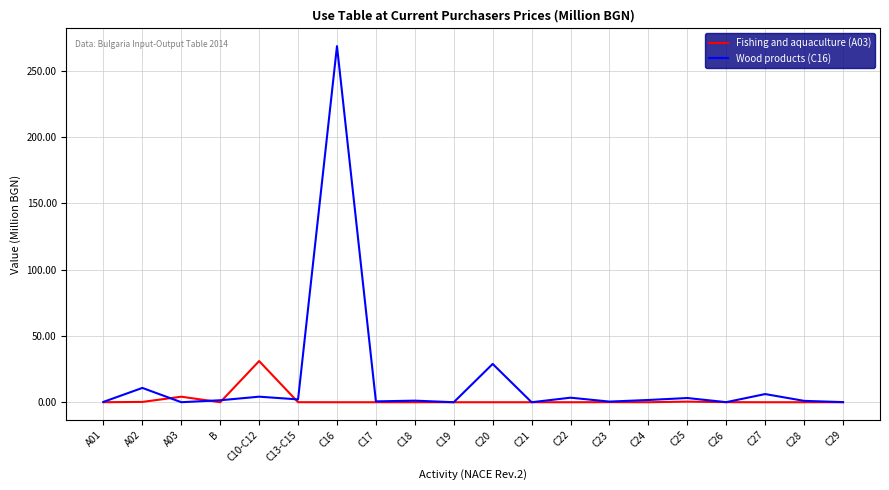

What is the sum of all Fishing and aquaculture (A03) values?

36.1